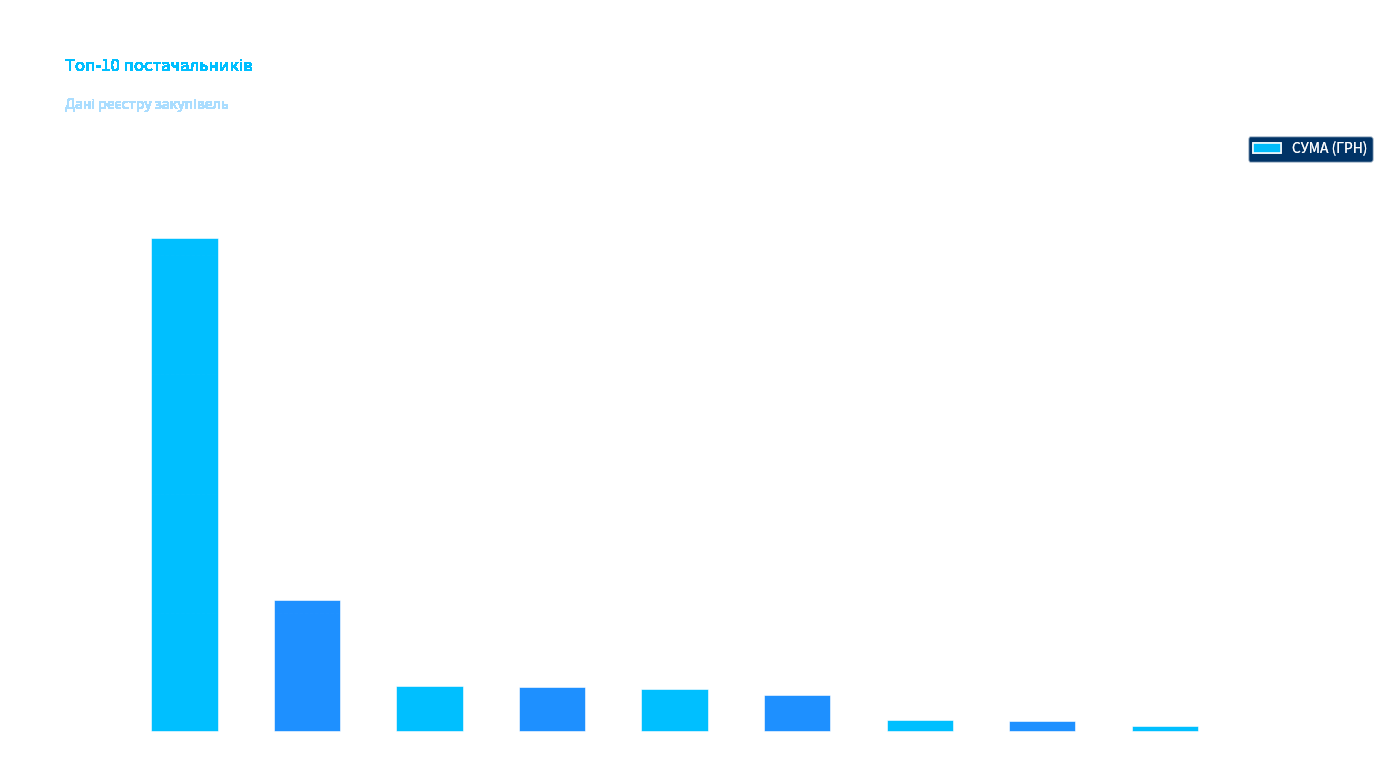

What is the greatest value displayed?

414246.9